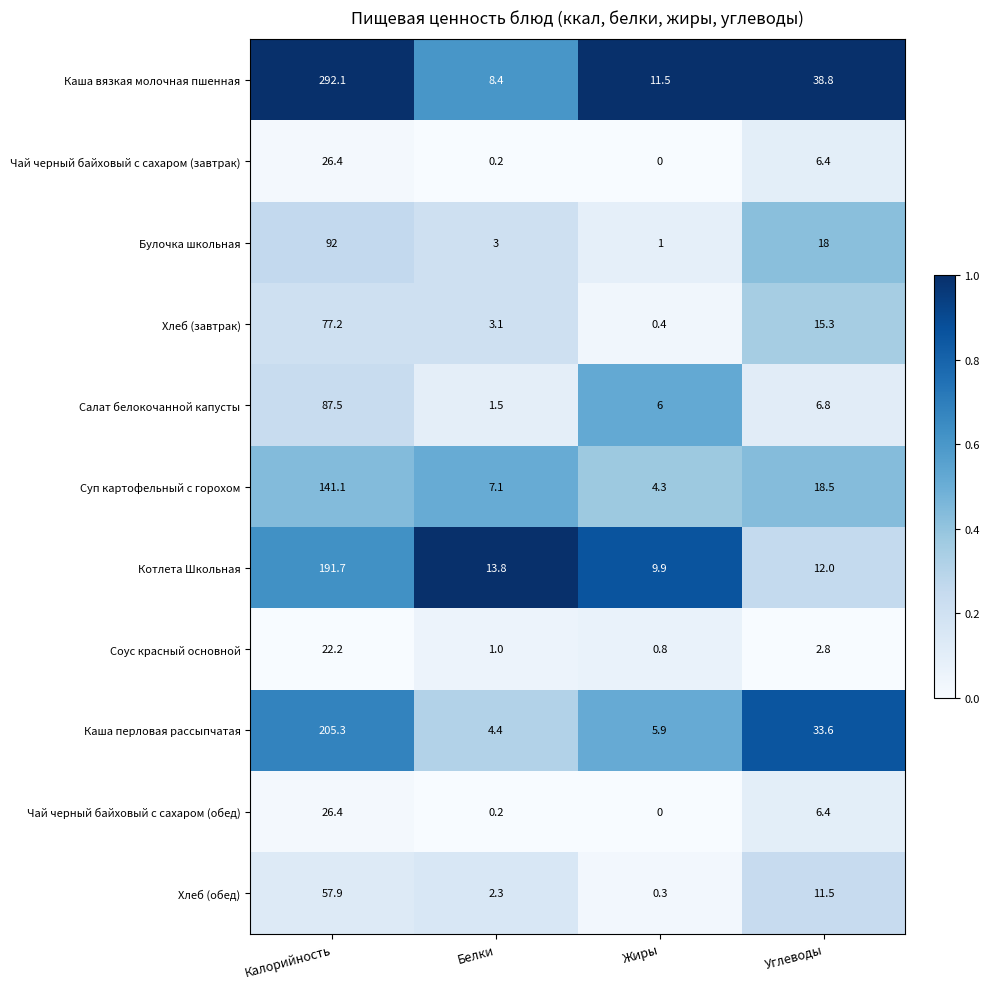

Which label corresponds to the largest value in the chart?

Калорийность